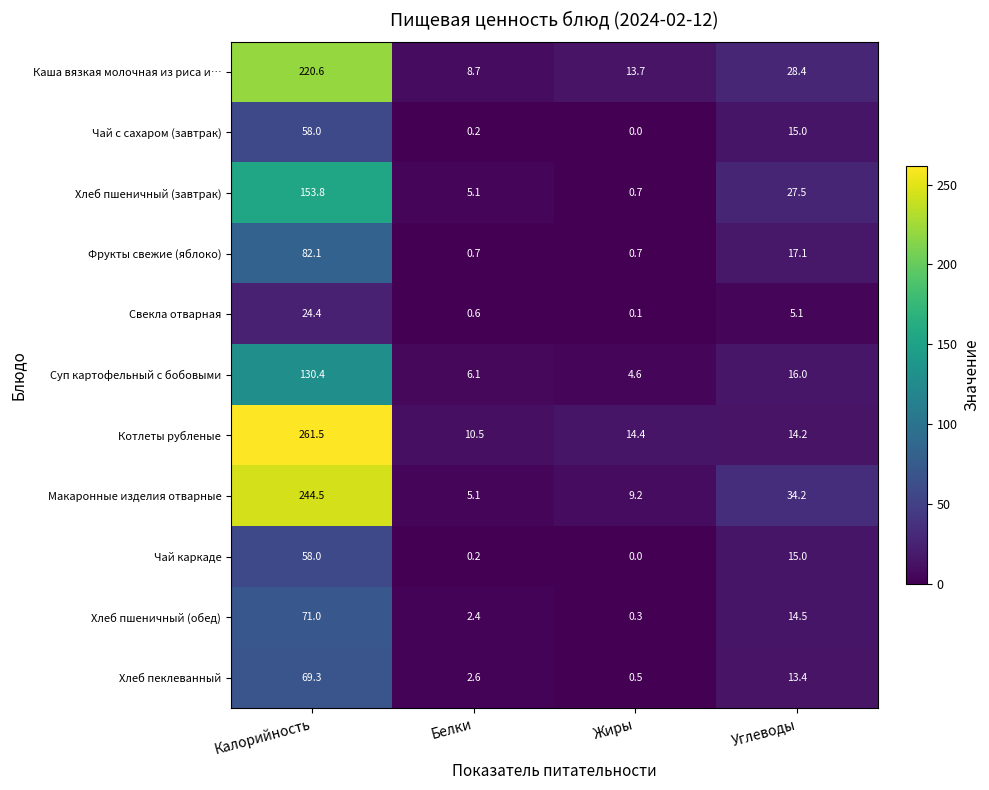

What is the difference between the second highest and second lowest values in the Хлеб пеклеванный series?

10.8